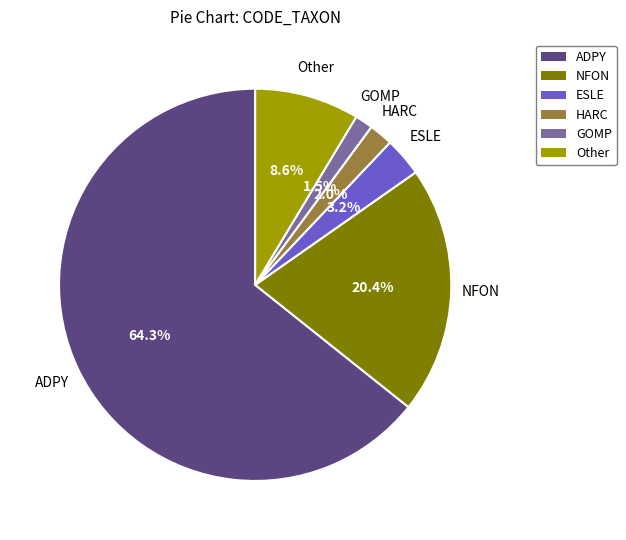

Which has a higher value, ESLE or HARC?

ESLE